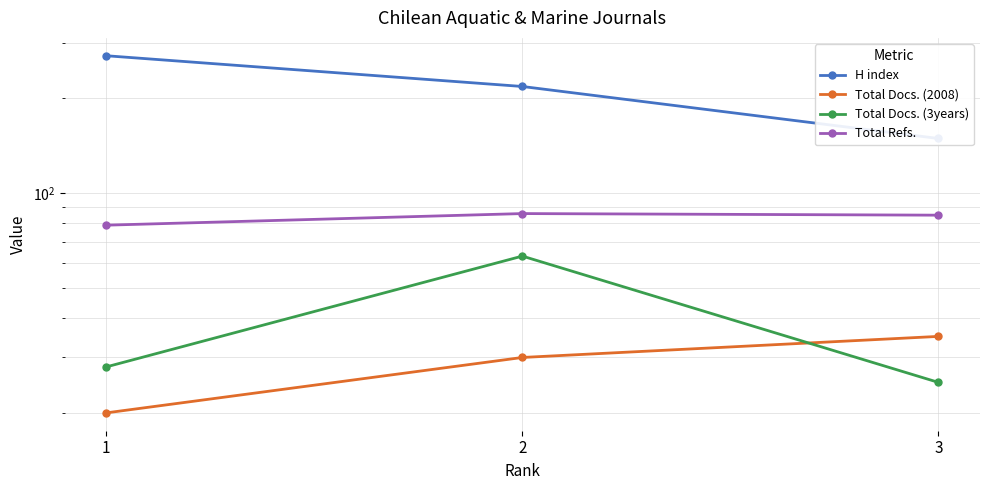

True or false: Total Docs. (2008) has a value of 35 at 3.

True